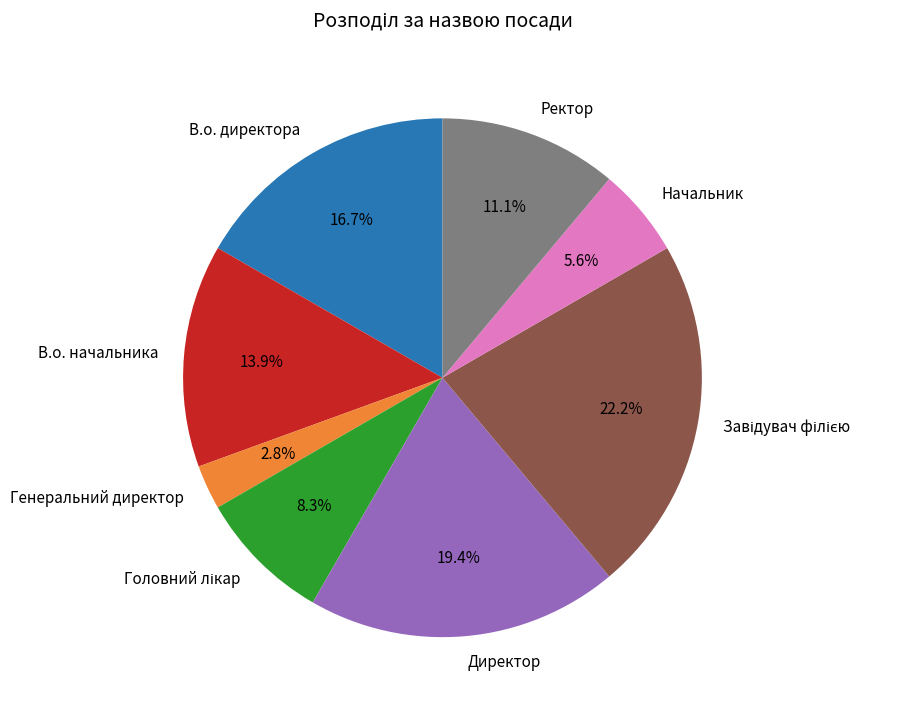

Is it true that В.о. начальника is 23% of the pie?

False